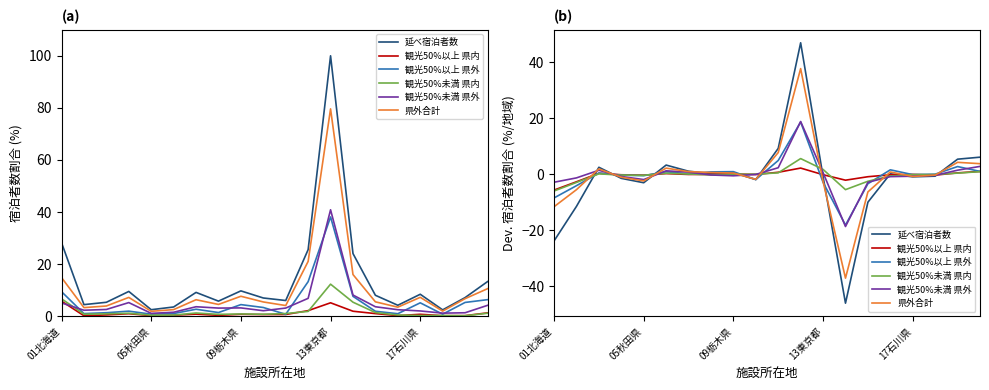

What is the difference between the maximum and minimum values in the 県外合計 series?

74.8